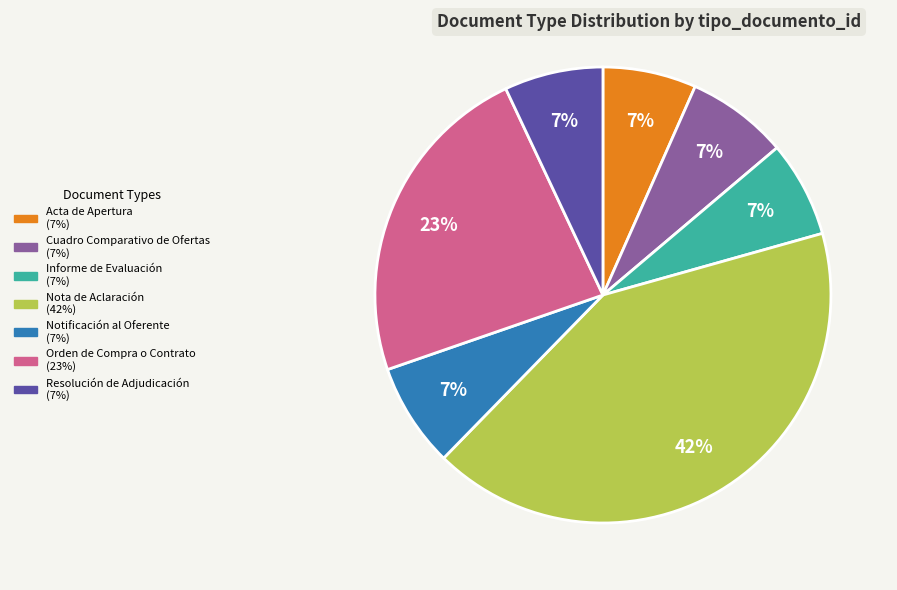

Does any single category account for the majority?

No